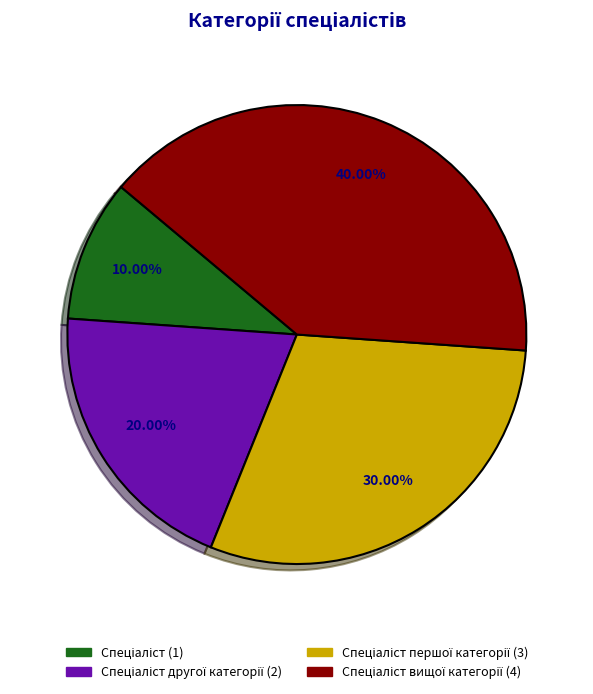

Count the number of slices in the pie.

4